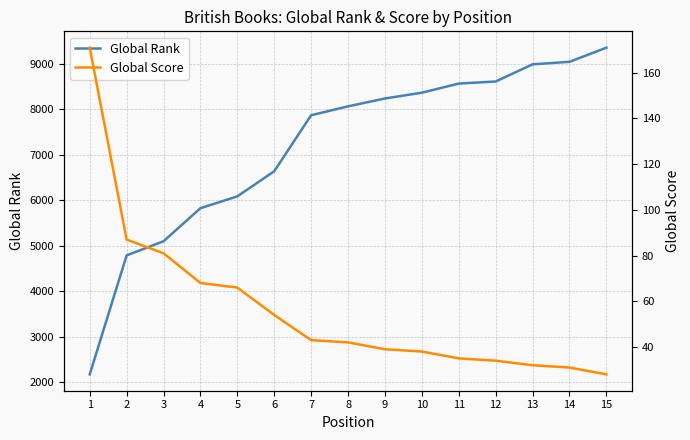

Which series has the widest spread of values?

Global Rank